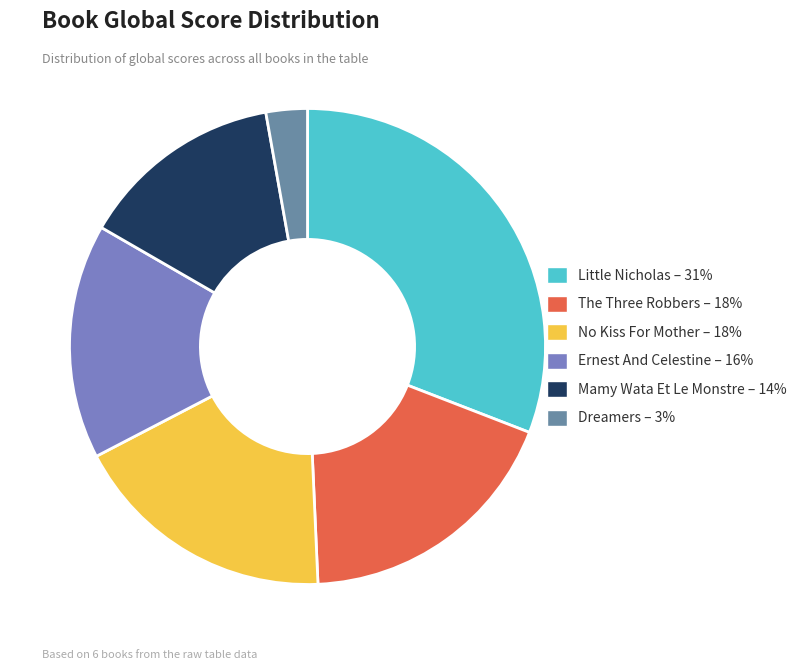

How many slices are in this pie chart?

6